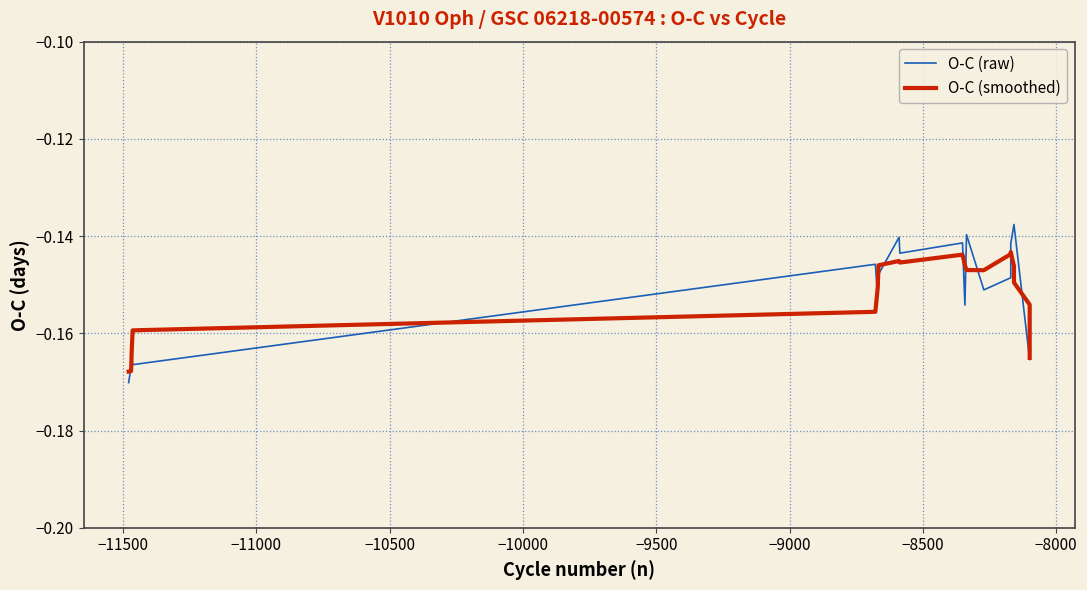

What are all the series names shown in the legend?

O-C (raw), O-C (smoothed)